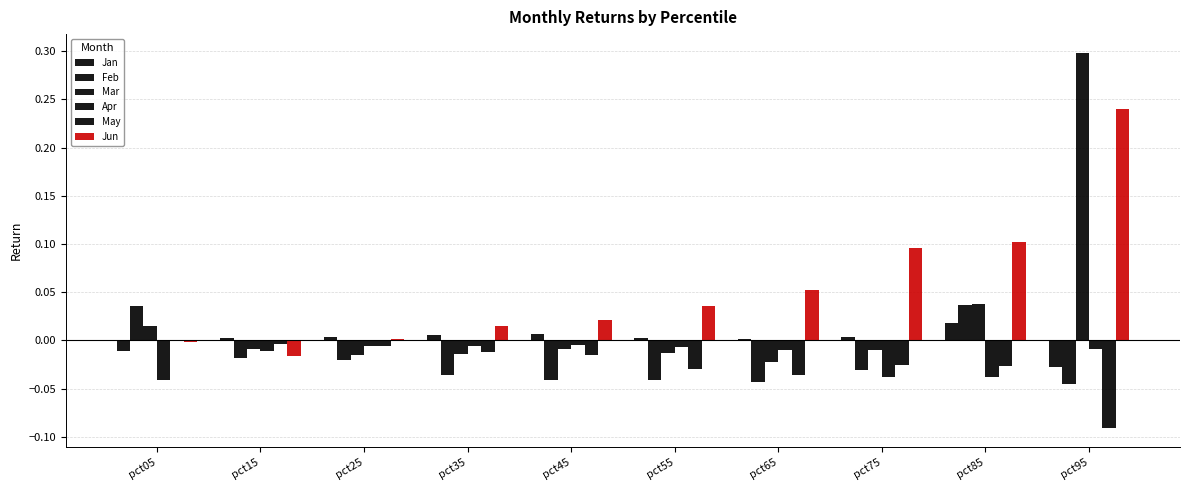

What is the total value across all series at pct55?

-0.1